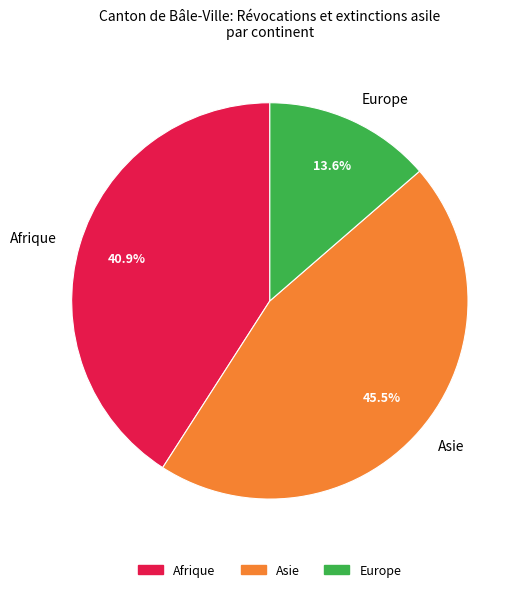

To the nearest percent, what portion does Afrique represent?

41%